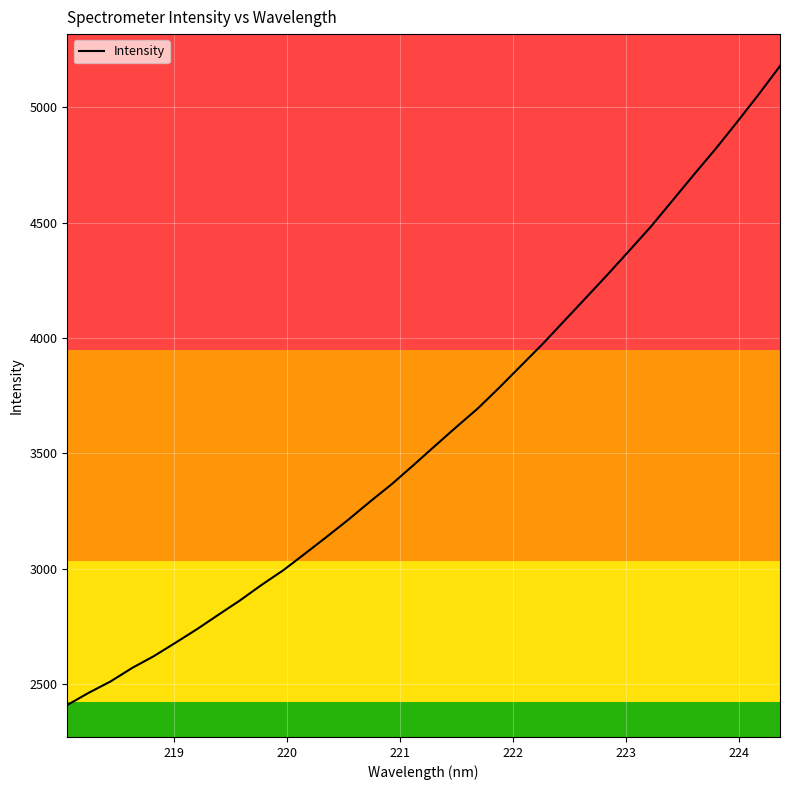

What is the difference between the maximum and minimum values?

2770.3